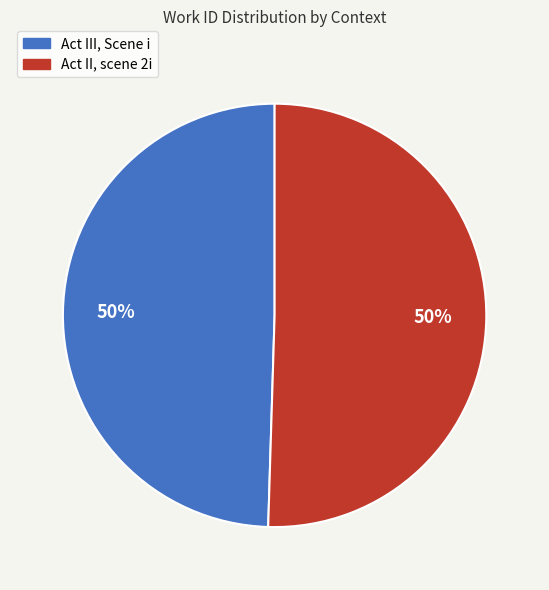

True or false: Act II, scene 2i accounts for 50% of the total.

True